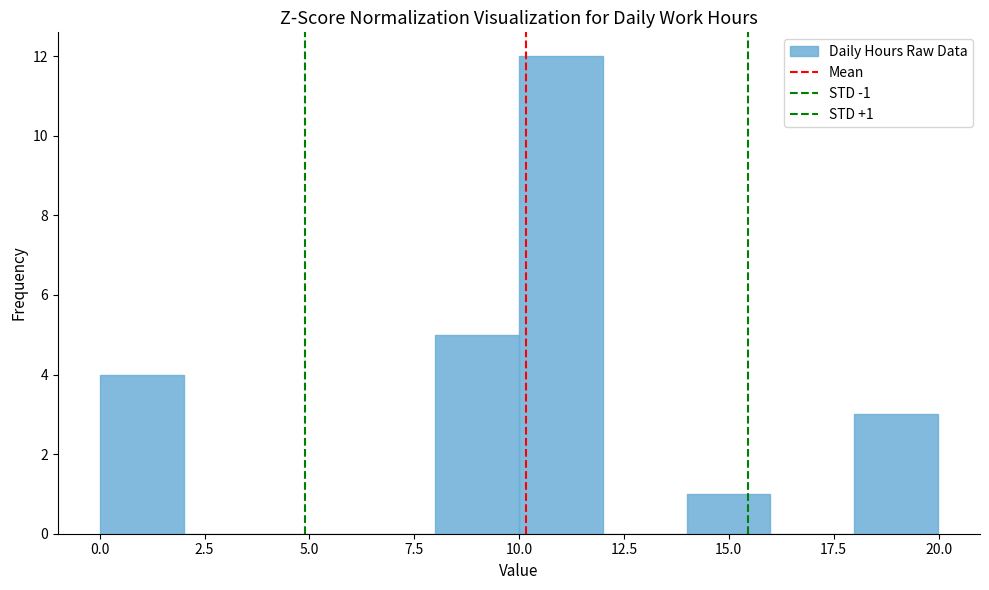

Read against the x-axis, roughly where is the centre of the tallest bar?

11.0